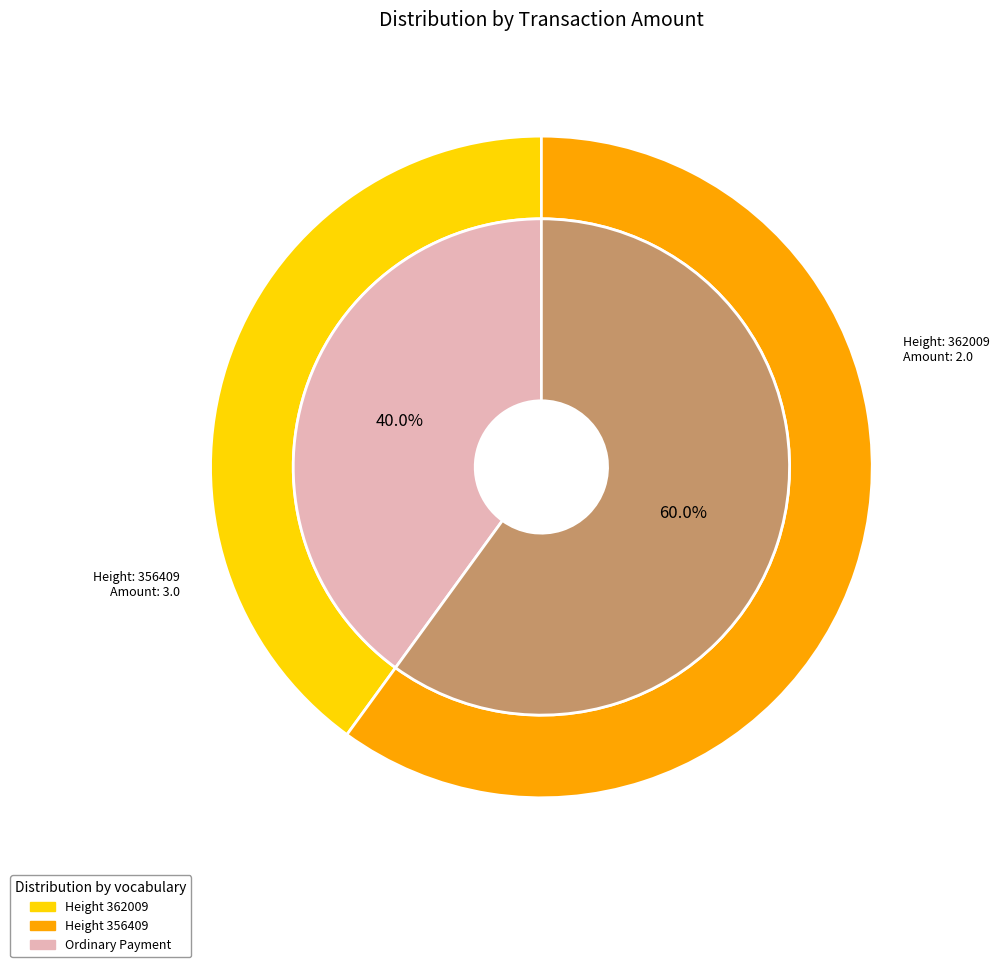

Between 356409 and 362009, which is larger?

356409